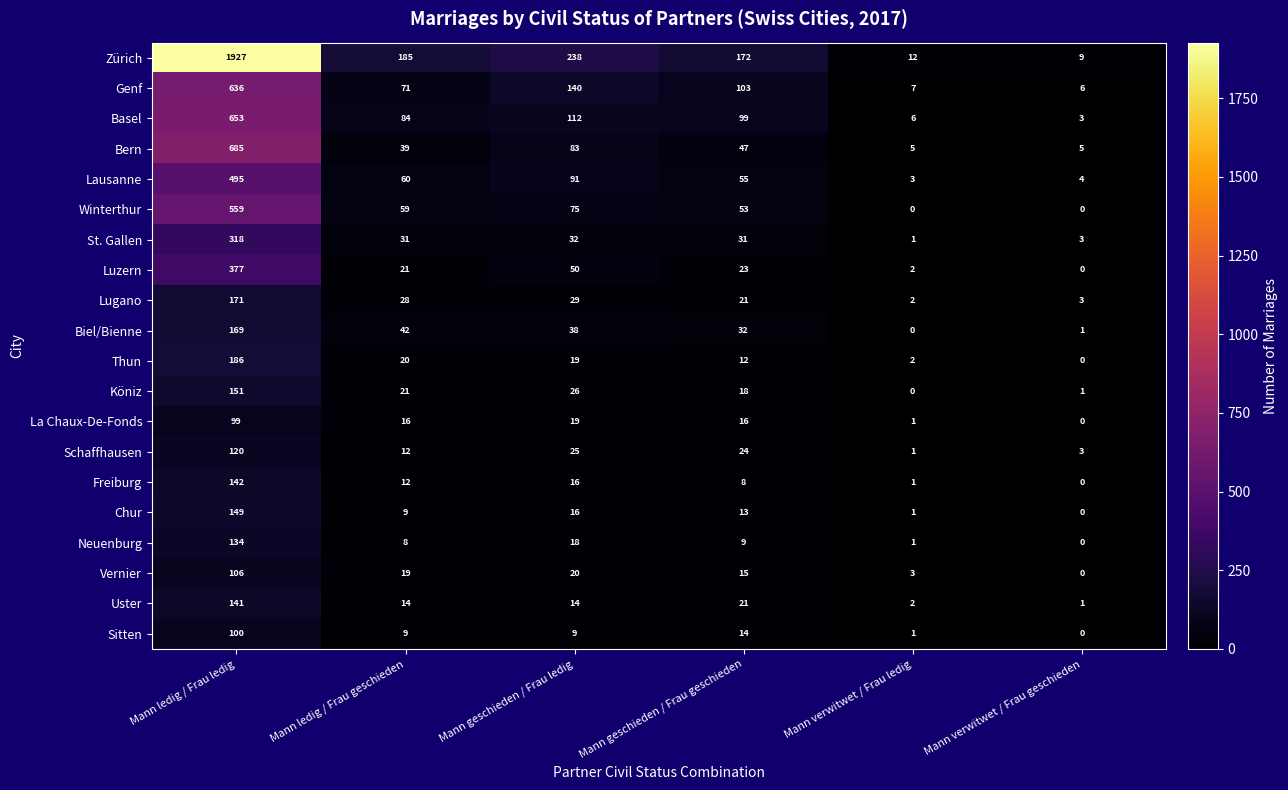

Is the value of St. Gallen at Mann ledig / Frau ledig greater than the value of Chur at Mann ledig / Frau geschieden?

Yes